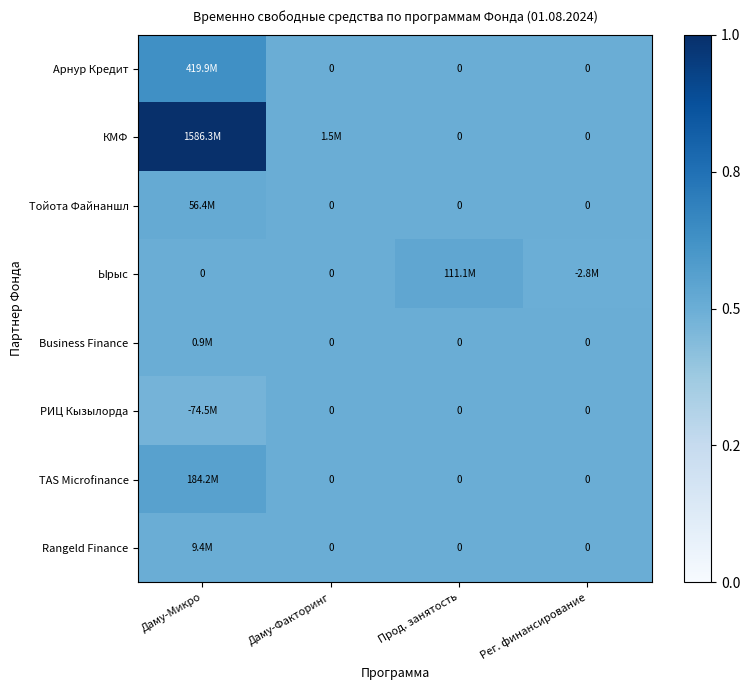

Which series has the largest total across all categories?

КМФ